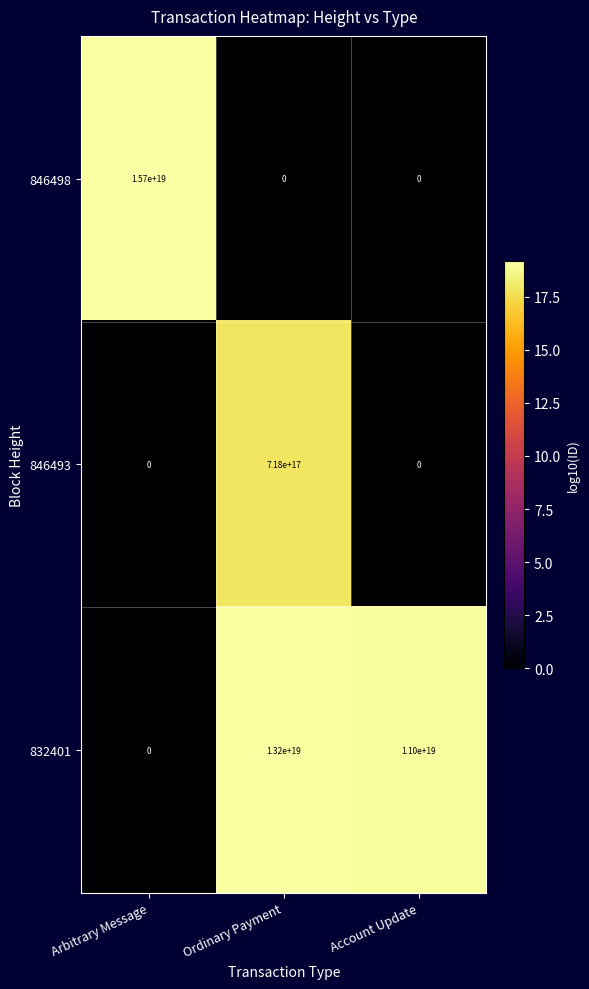

Rank the series by their average value, from highest to lowest.

832401, 846498, 846493